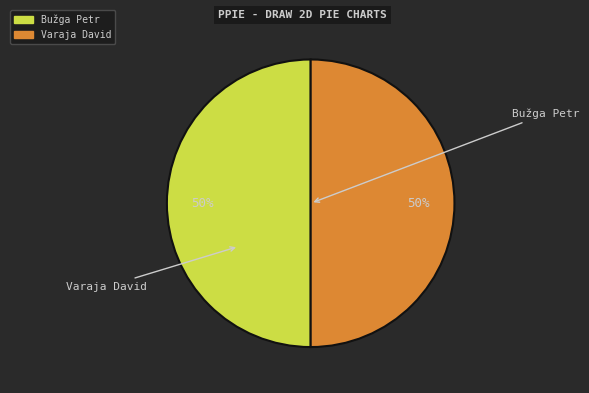

True or false: Bužga Petr accounts for 15% of the total.

False